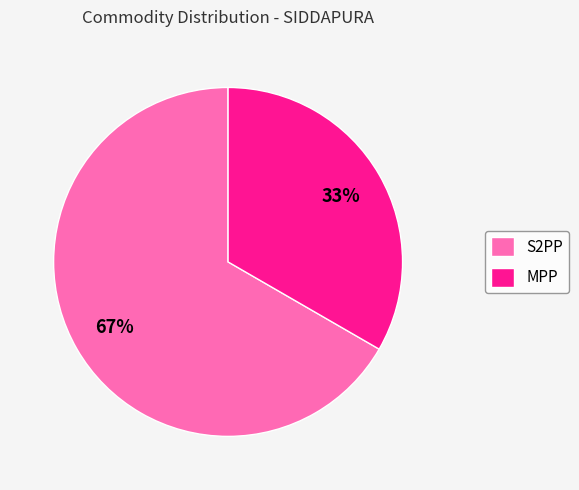

To the nearest percent, what is the average slice percentage?

50%